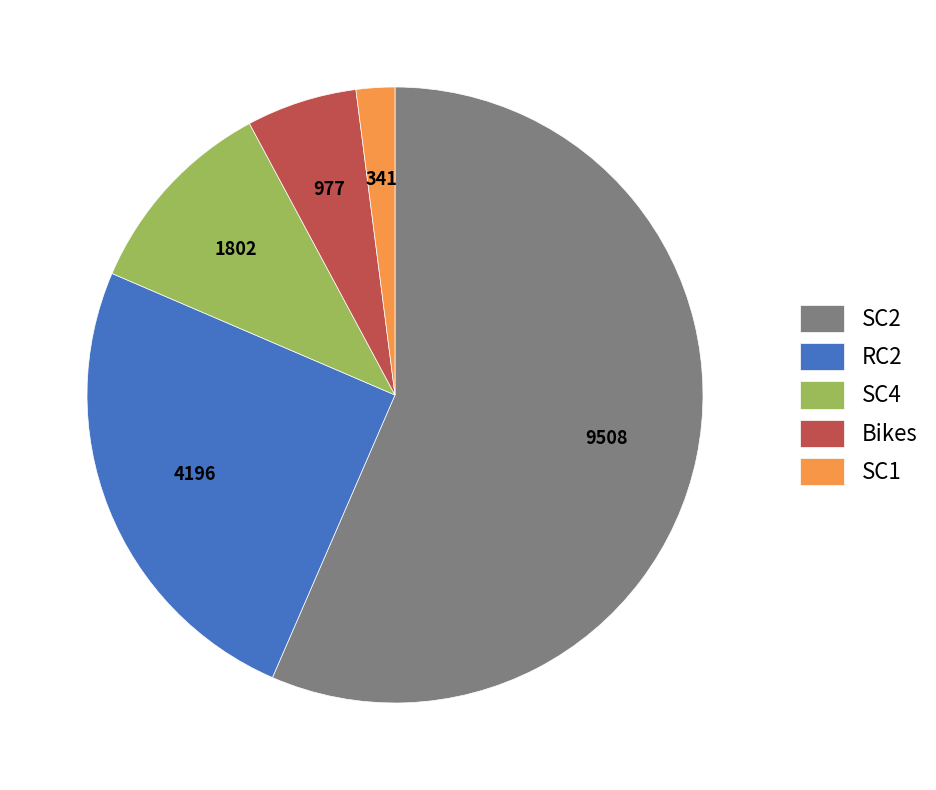

Which slice is the largest?

SC2